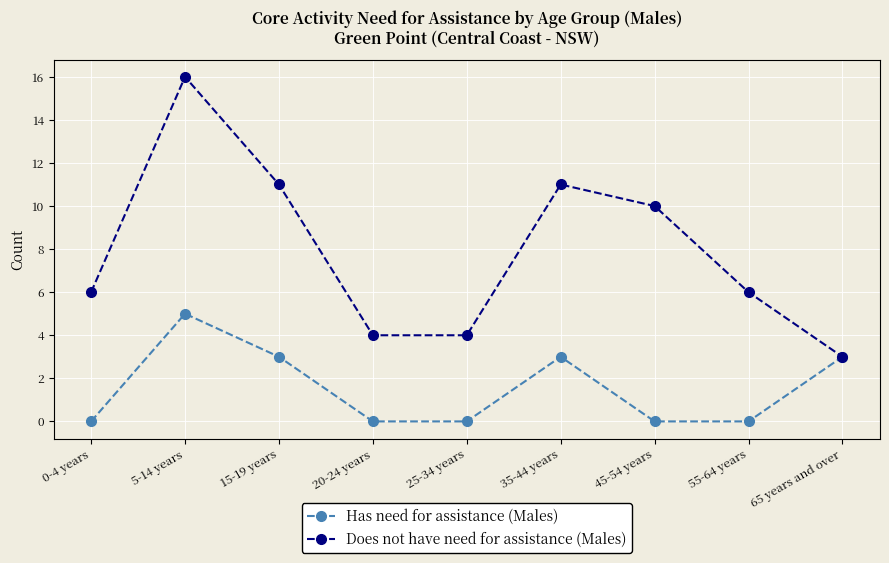

What is the difference between the maximum and minimum values in the Has need for assistance (Males) series?

5